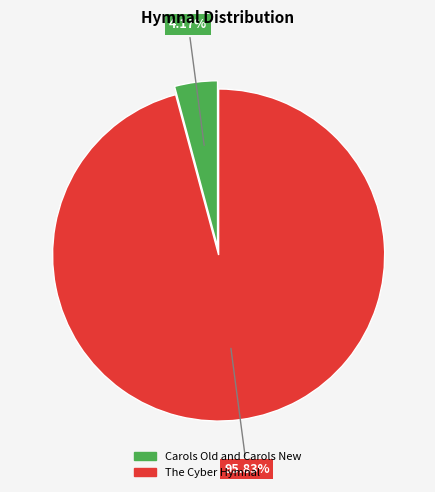

To the nearest percent, what is the average slice percentage?

50%